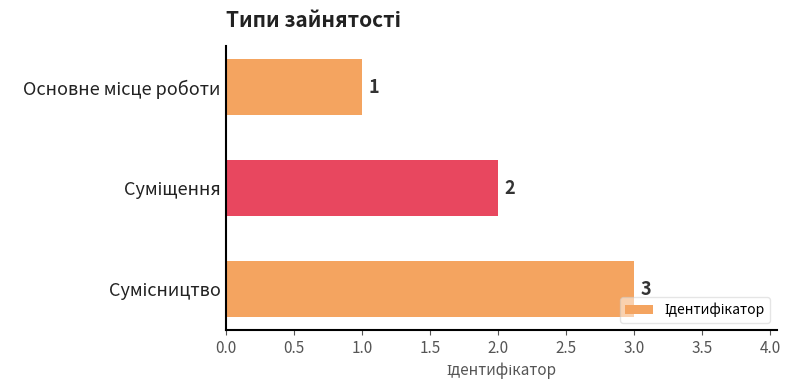

What is the difference between the maximum and minimum values?

2